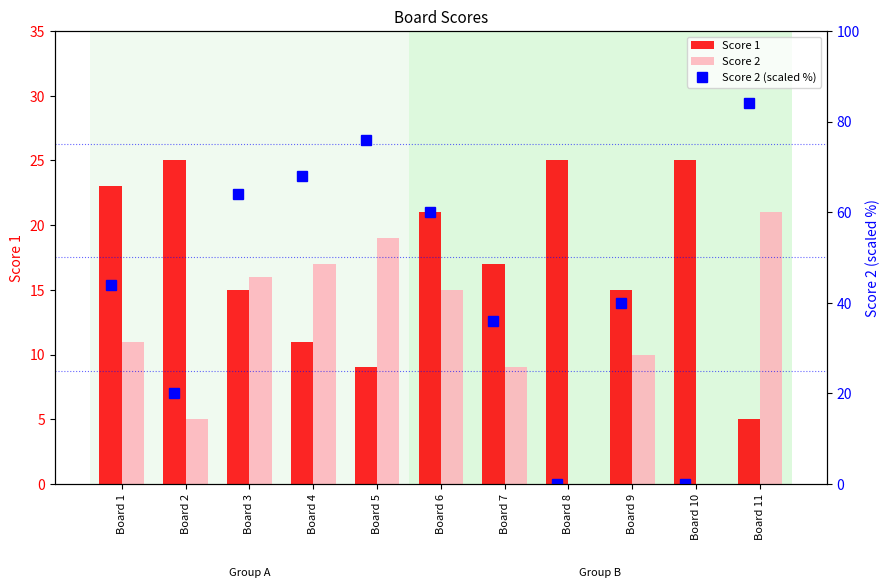

At which label does Score 1 first exceed 17?

Board 1